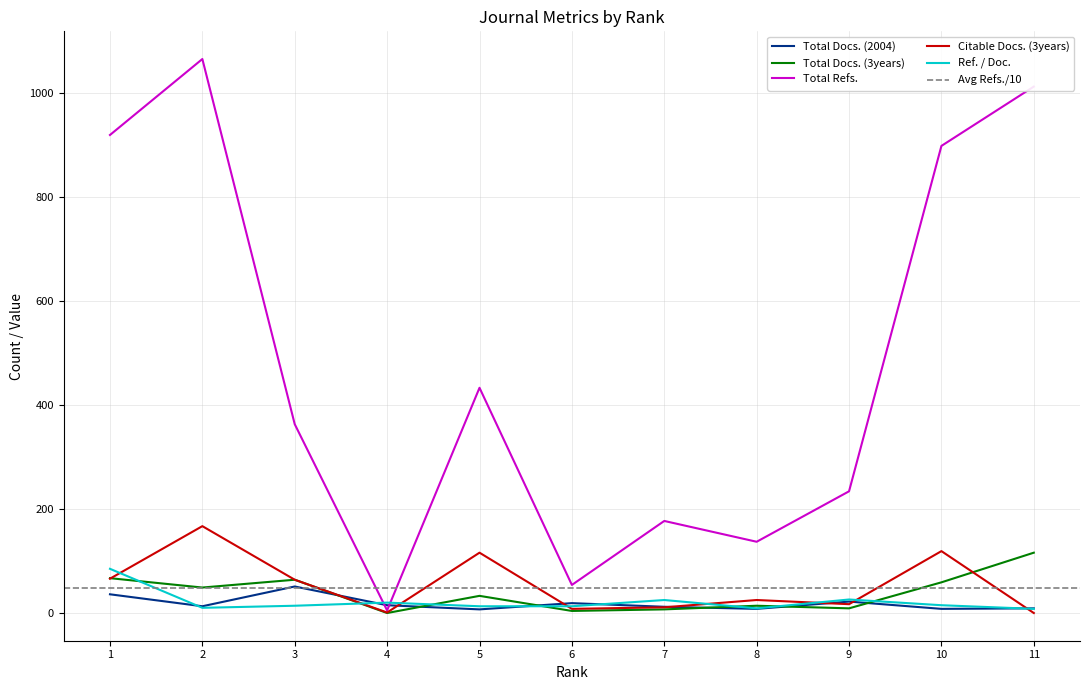

Is it true that Total Docs. (3years) equals 59 at 10?

True